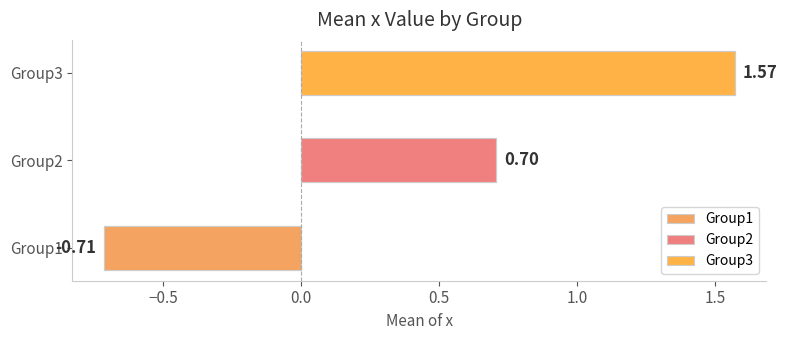

Does the chart contain any negative values?

Yes